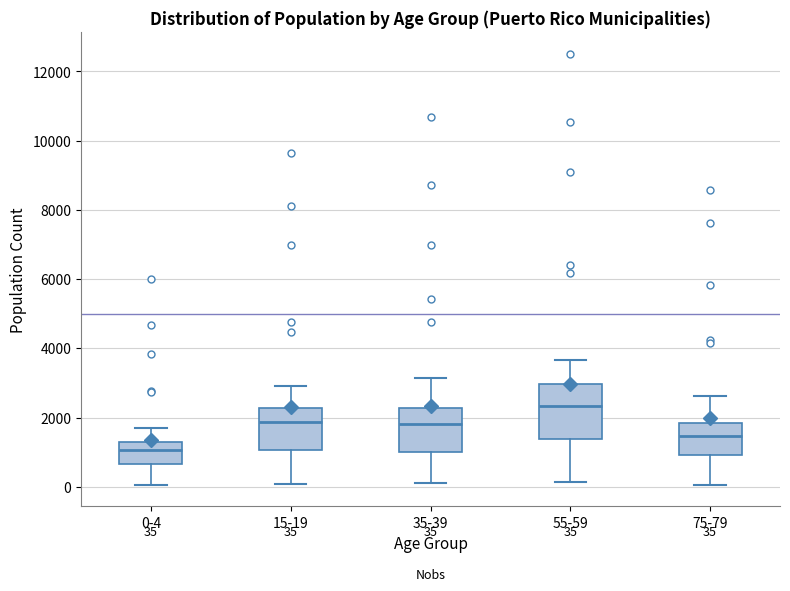

Which box has the highest median line?

55-59